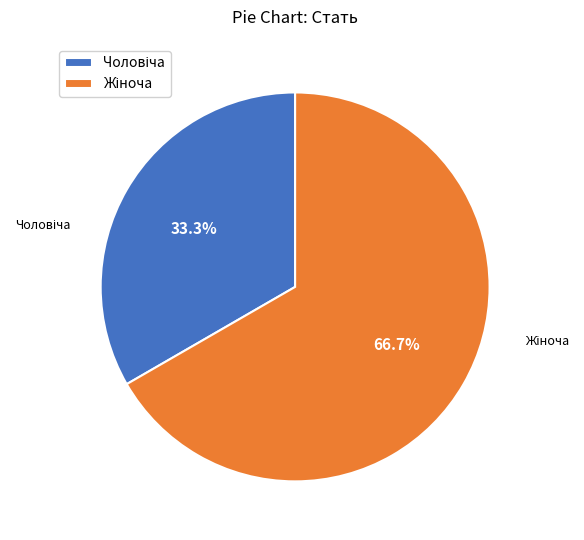

Does any single category account for the majority?

Yes